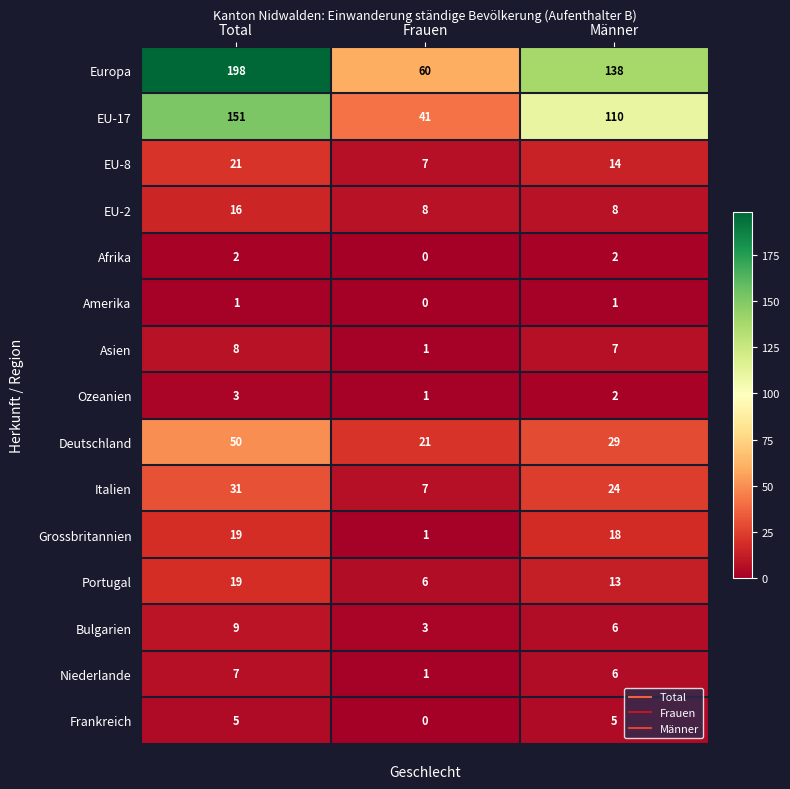

Is the value of Europa at Frauen greater than the value of Niederlande at Total?

Yes